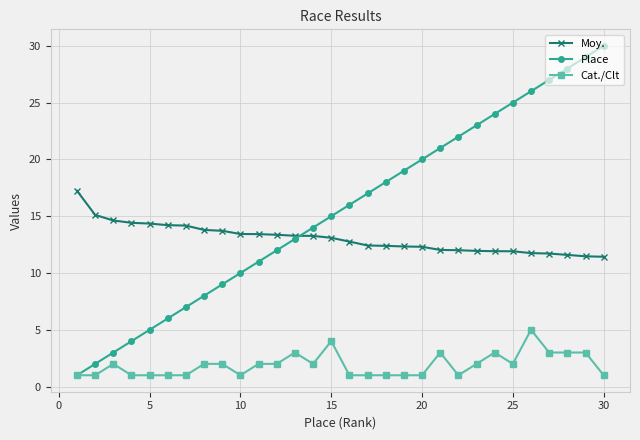

List the series in order of their overall mean, lowest first.

Cat./Clt, Moy., Place